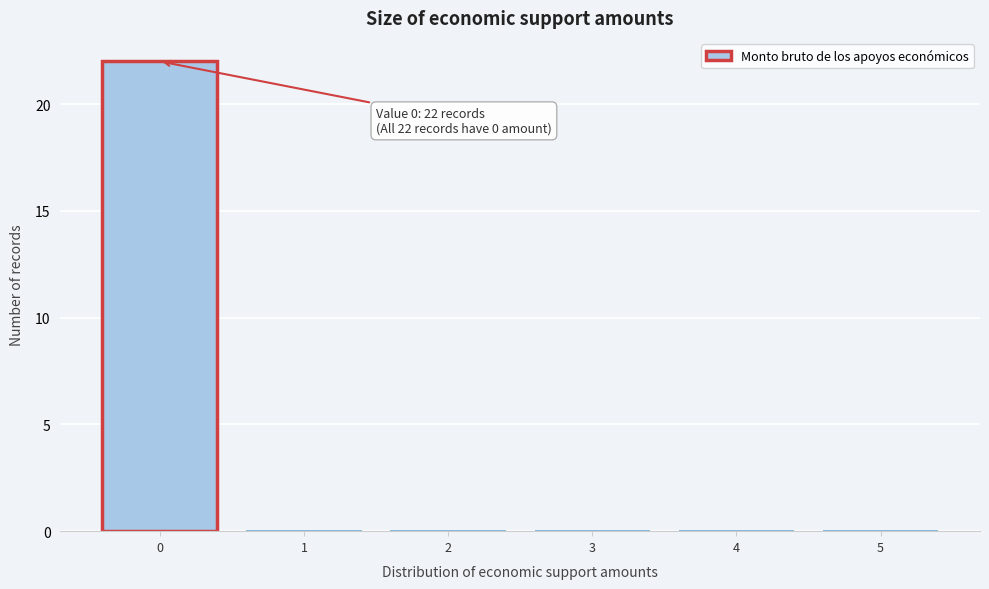

Which range on the x-axis has the tallest bar?

-0.5 to 0.5